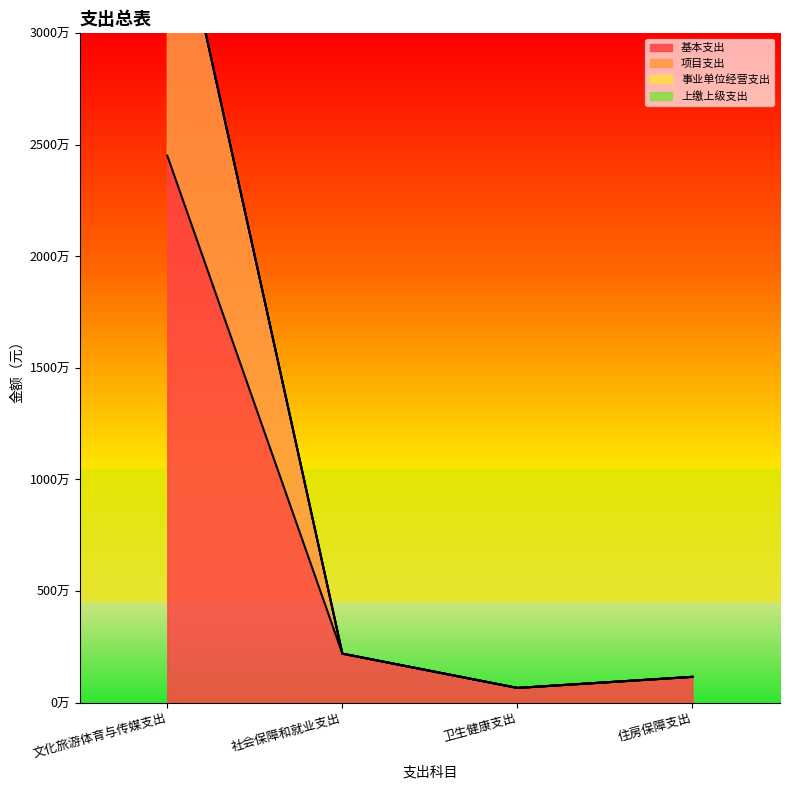

Reading left to right, list all the values displayed in this chart.

基本支出: 24515912.1	2193787.8	656270.4	1153013.4
项目支出: 37818007.7	2193787.8	656270.4	1153013.4